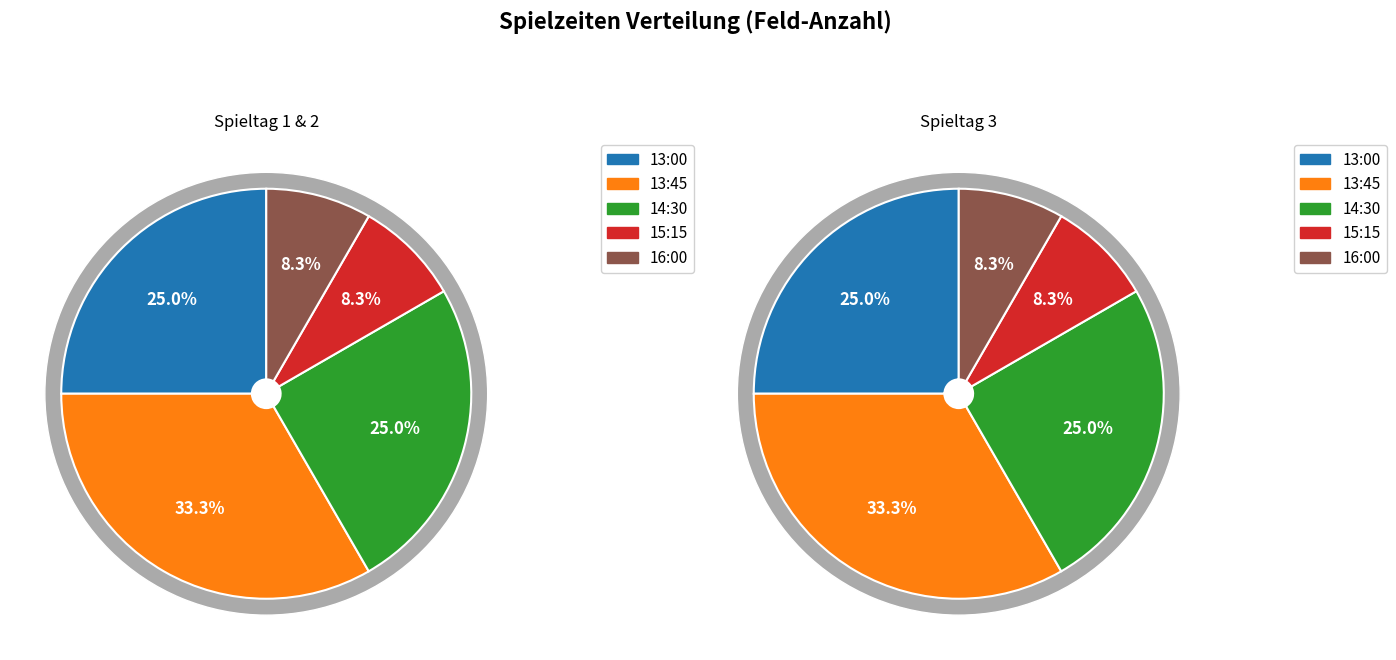

To the nearest percent, what portion does 13:45 represent?

33%